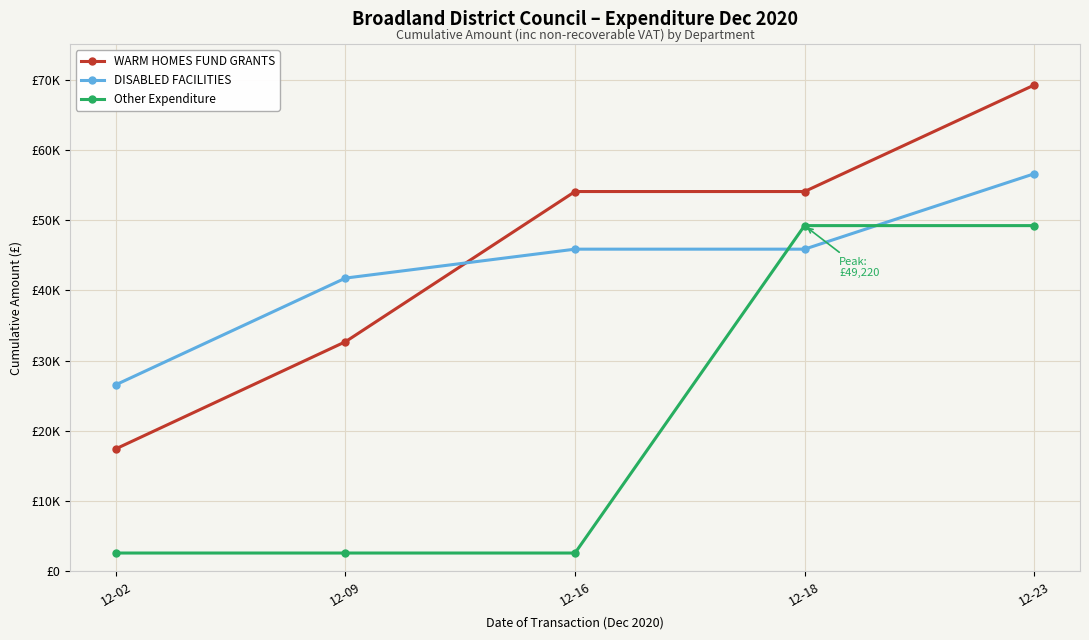

Does the chart have visible grid lines?

Yes